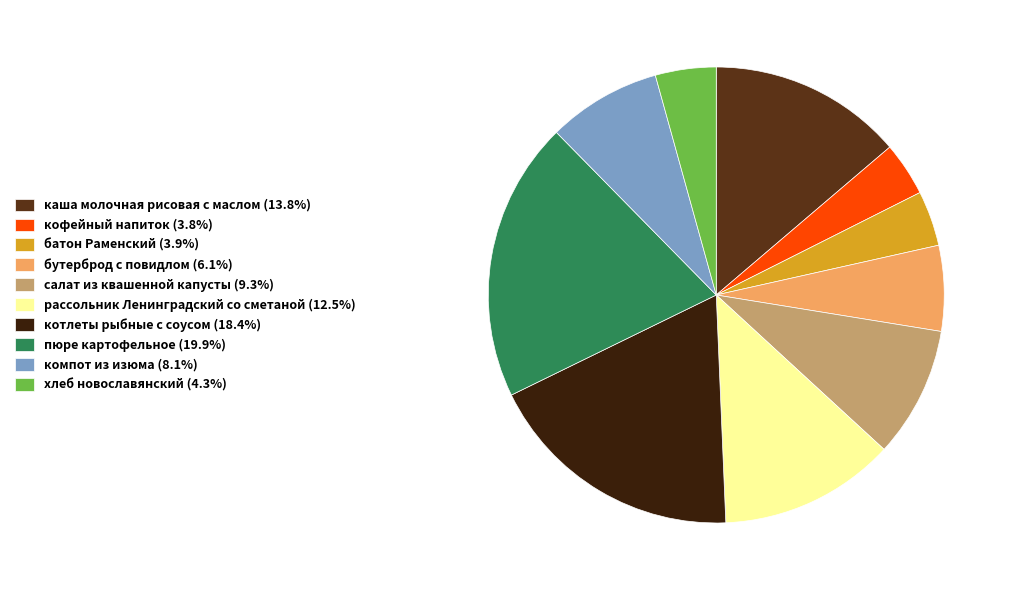

Count the number of slices in the pie.

10